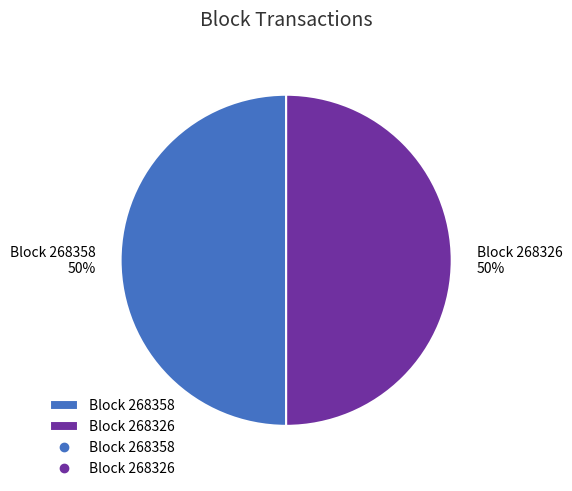

To the nearest percent, what is the combined percentage of Block 268326 and Block 268358?

100%